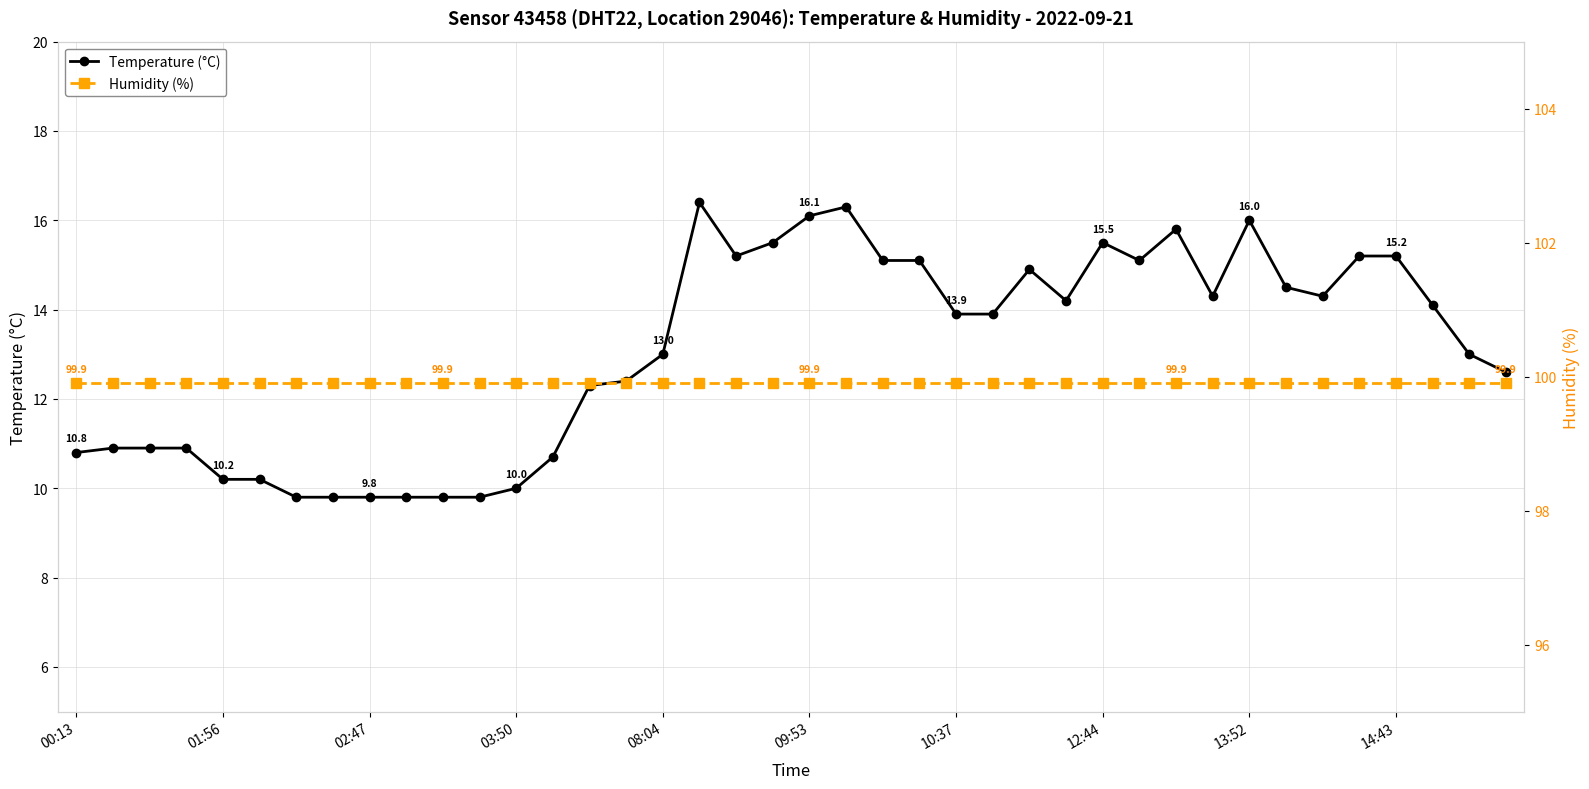

True or false: Humidity (%) and Temperature (°C) intersect in this chart.

False